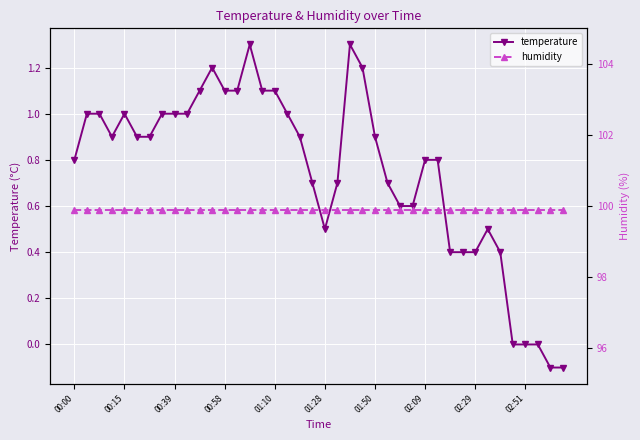

Is it true that temperature equals 0.5 at 01:28?

True